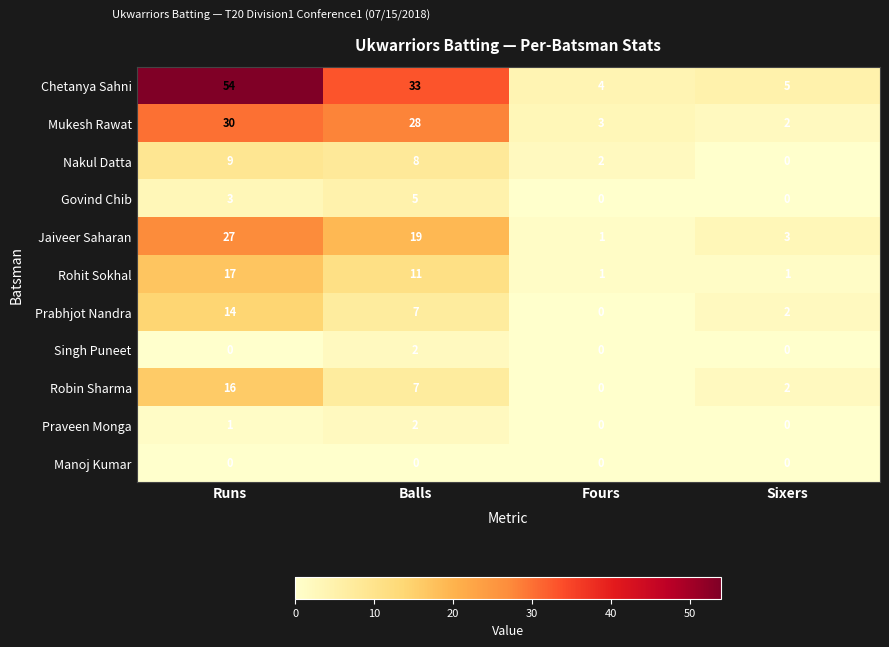

Where does the Jaiveer Saharan series first go above 19?

Runs